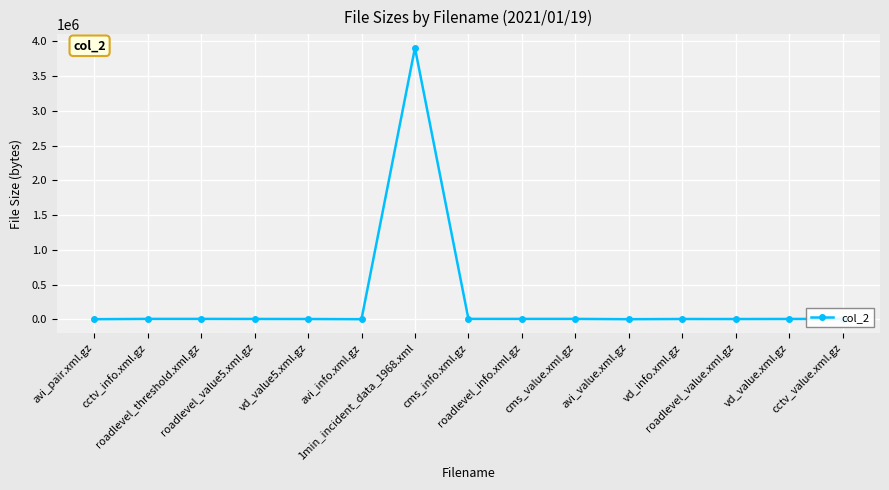

What is the maximum value shown in the chart?

3905897